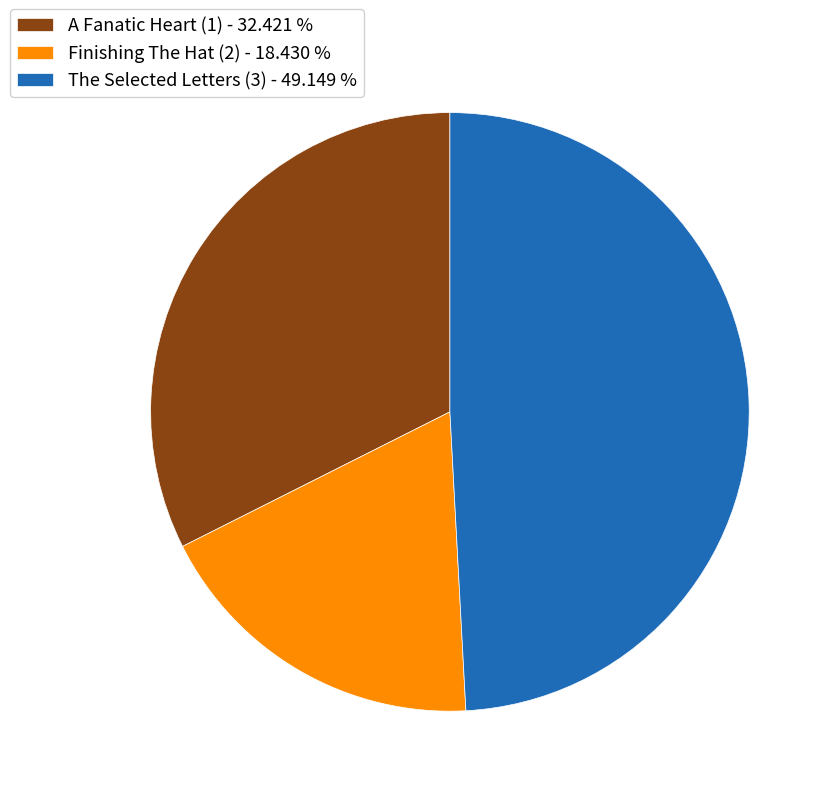

Does The Selected Letters (3) represent more than half of the total?

No